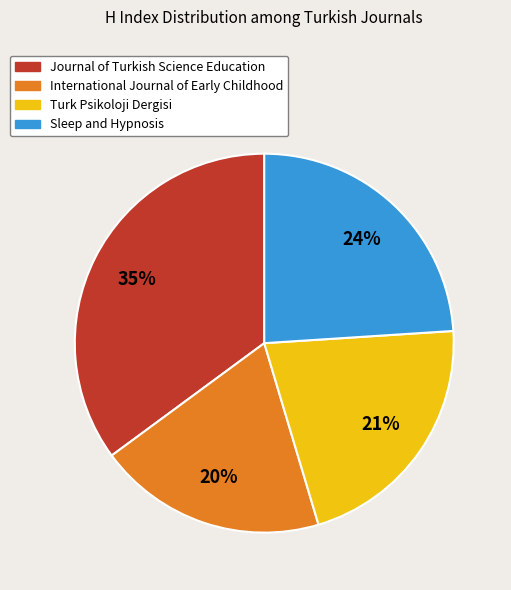

Is there a majority slice in this chart?

No